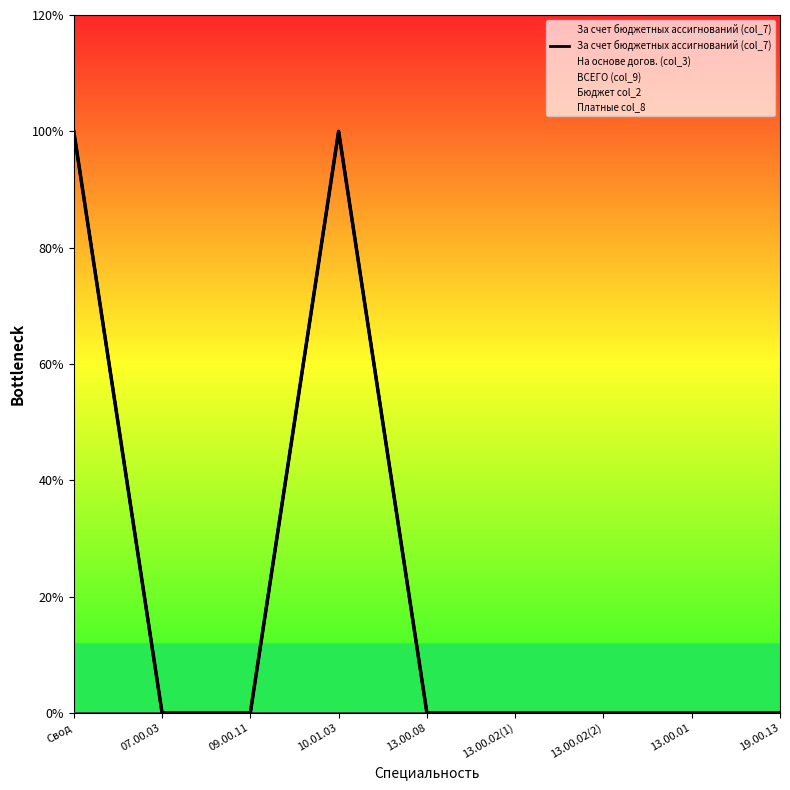

Where is the first local maximum?

10.01.03